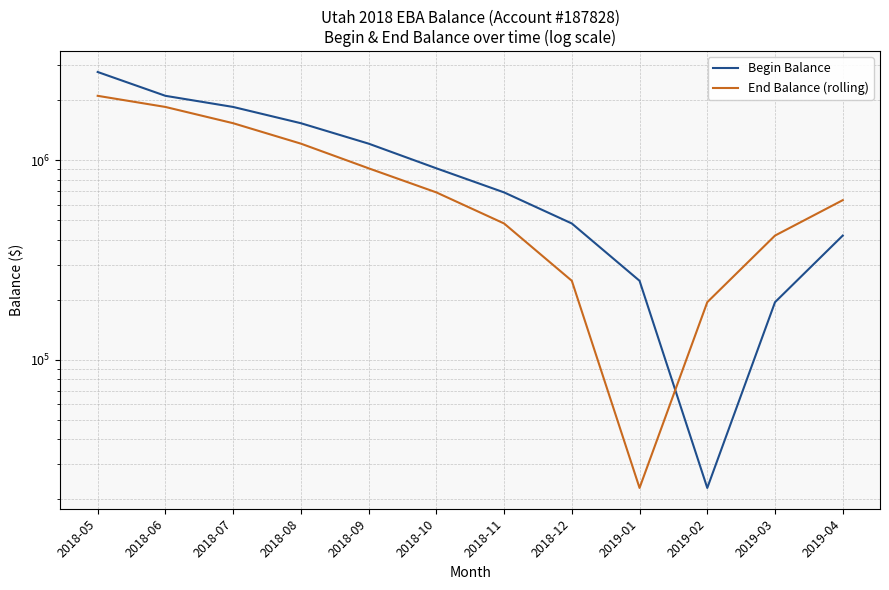

Which series has the largest range (max minus min)?

Begin Balance